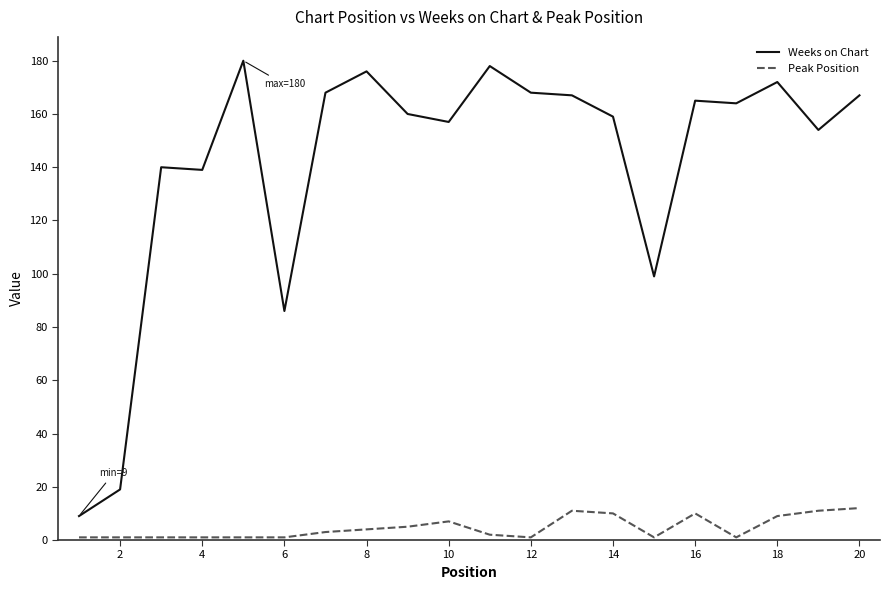

What is the lowest value of the Weeks on Chart series?

9